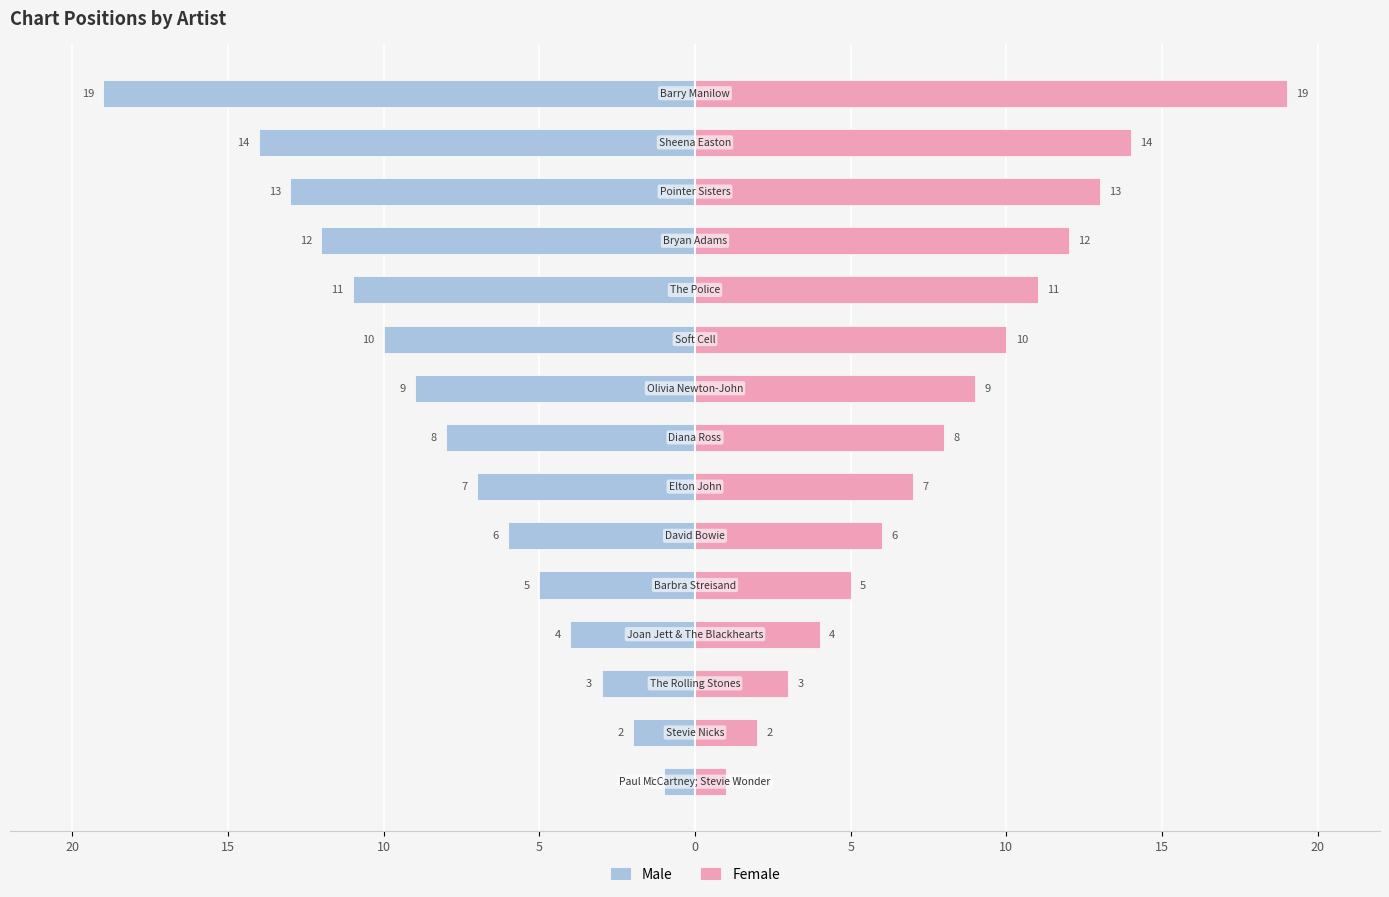

What is the spread (max minus min) of values at 10?

6